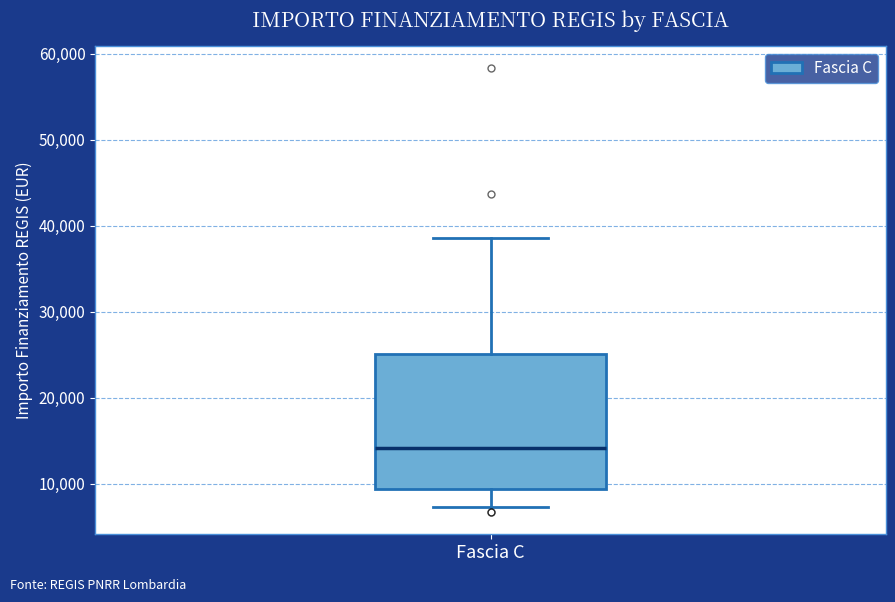

Transcribe this box plot: give where the median line is, the range the box spans, and where the two whiskers end, as read against the y-axis. The values are not printed on the chart, so give them approximately, as read against the axis.

median 14000, box 9000 to 25000, whiskers 7000 to 39000